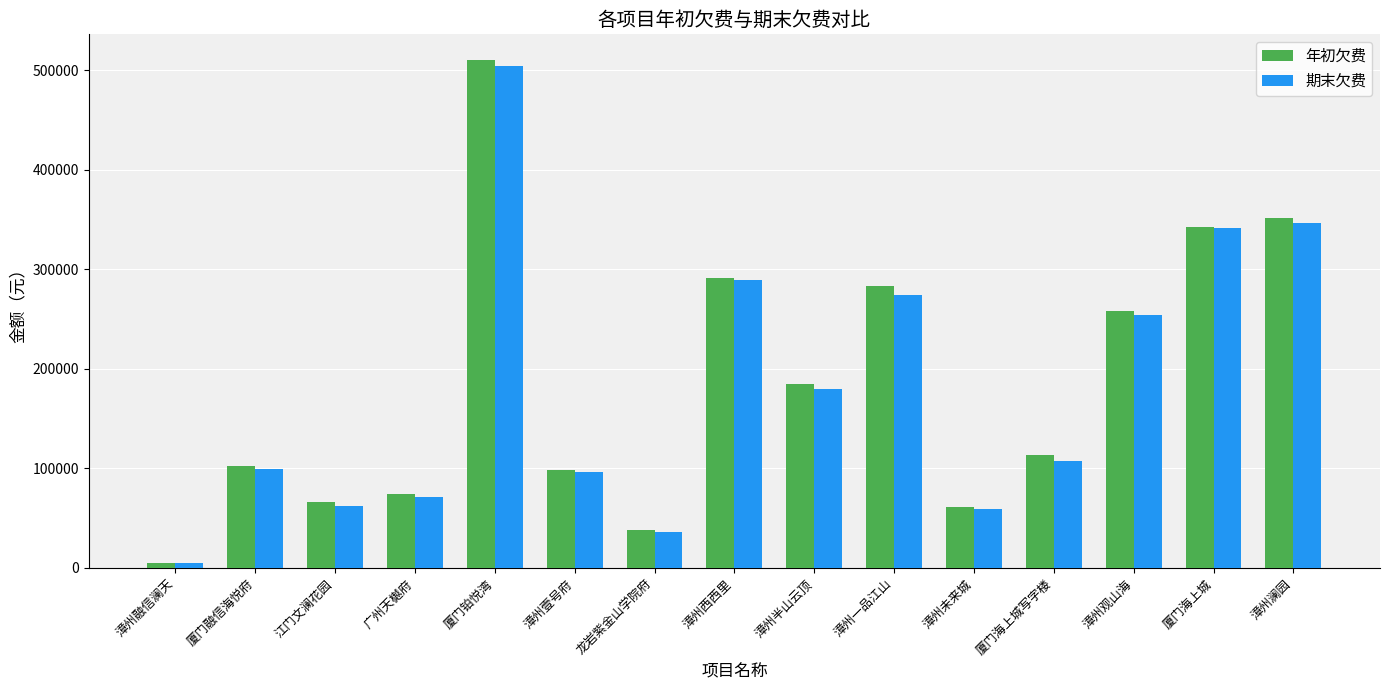

What is the maximum value for 年初欠费?

510460.6